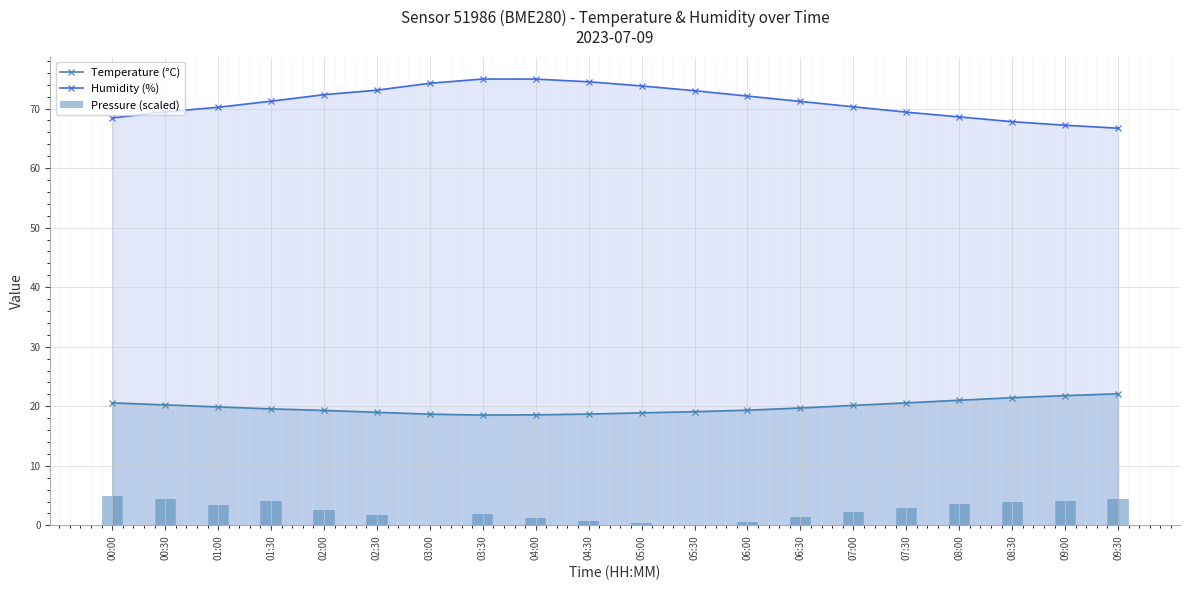

What is the label of the 4th bar from the right?

08:00